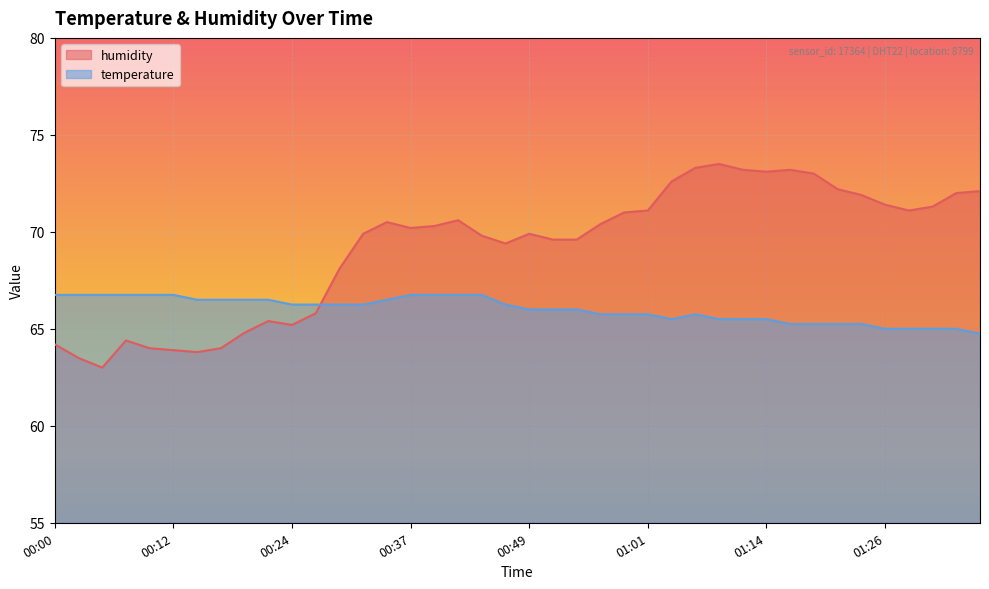

Which series ends up on top after the final intersection of temperature and humidity?

humidity